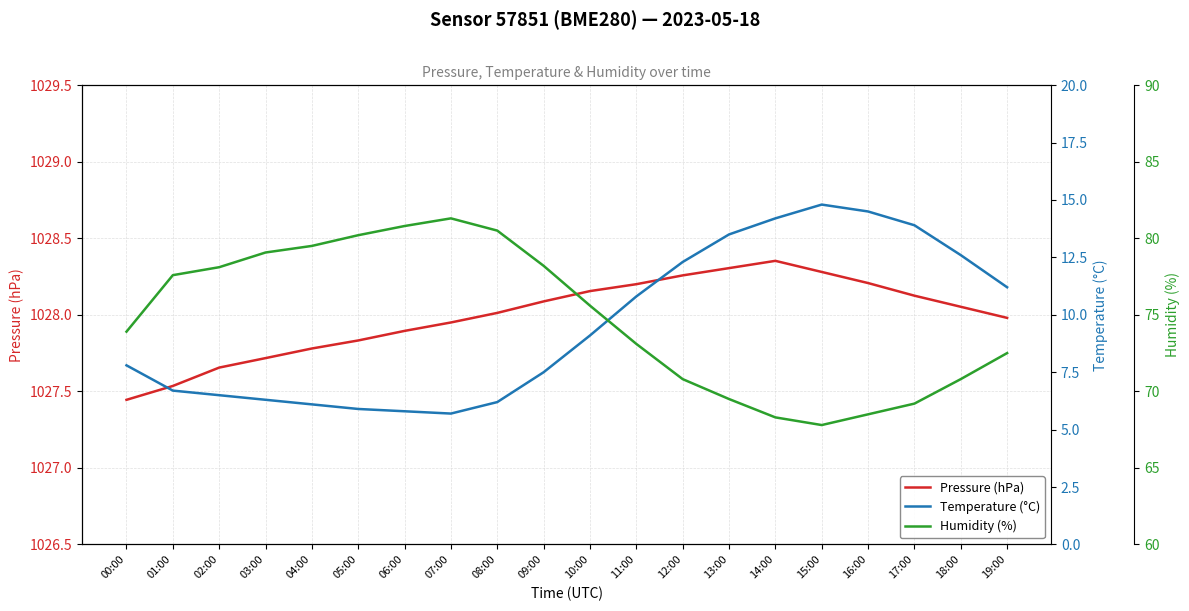

Count the number of data series in this chart.

3